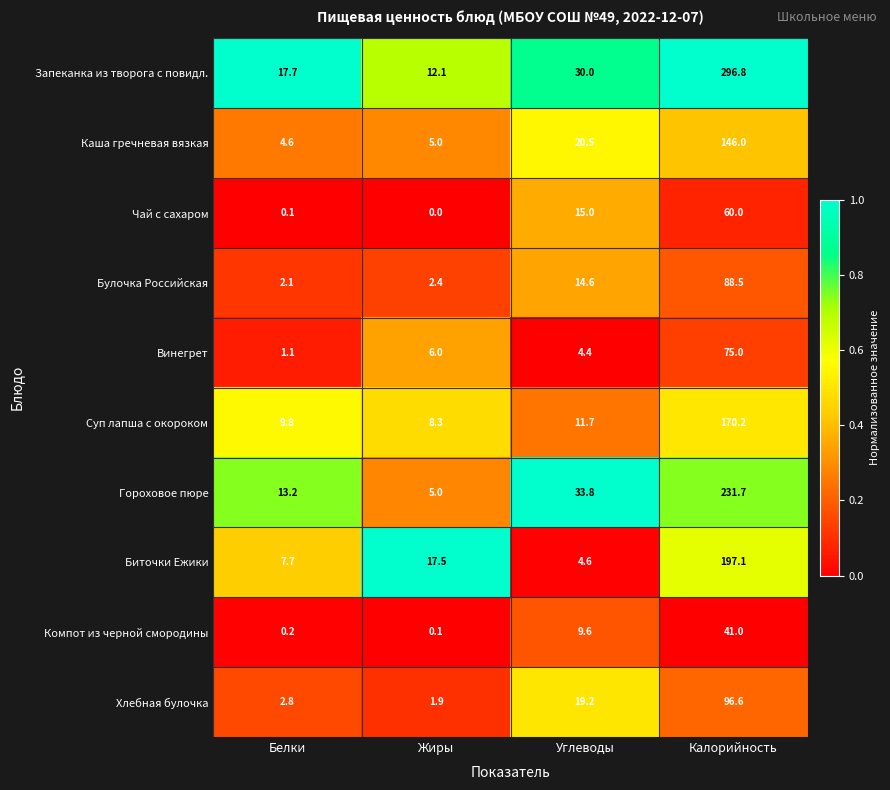

At Калорийность, list the series in order from smallest to largest.

Компот из черной смородины, Чай с сахаром, Винегрет, Булочка Российская, Хлебная булочка, Каша гречневая вязкая, Суп лапша с окороком, Биточки Ежики, Гороховое пюре, Запеканка из творога с повидл.